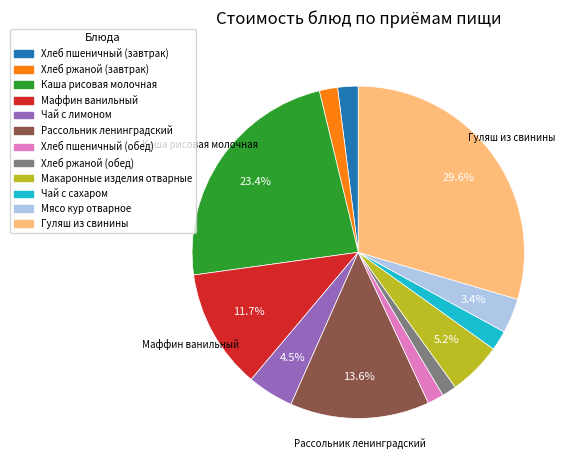

Which has a higher value, Хлеб ржаной (обед) or Каша рисовая молочная?

Каша рисовая молочная